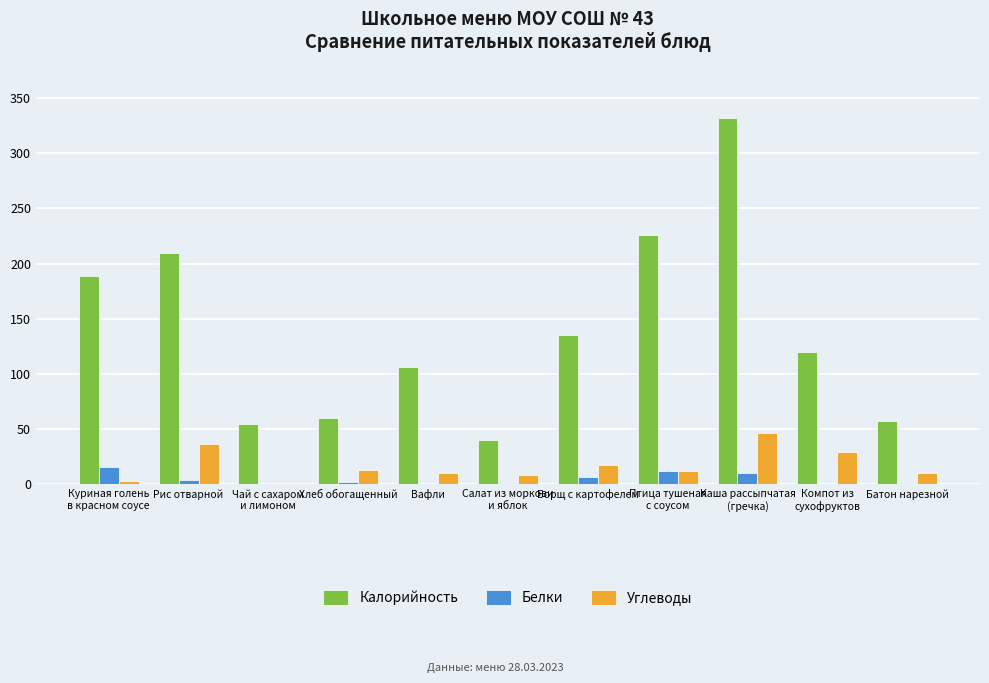

Between Рис отварной and Хлеб обогащенный, which series saw the biggest shift?

Калорийность